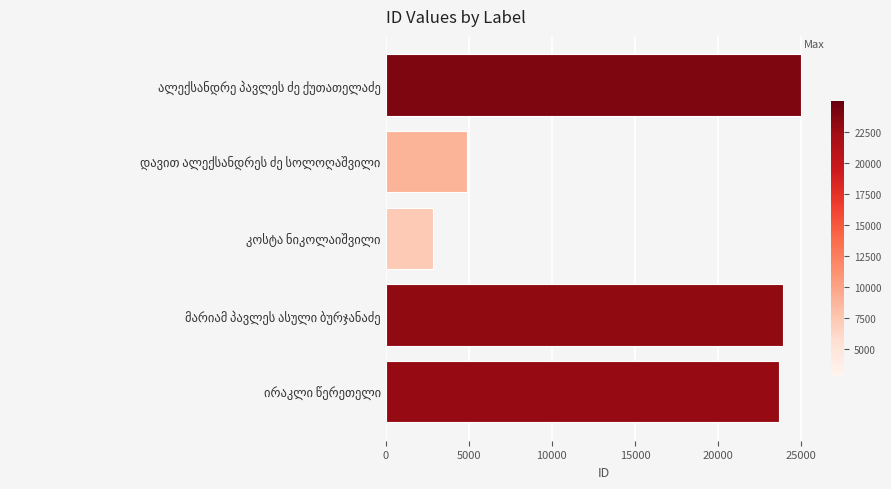

Reading top to bottom, list all the values displayed in this chart.

24979	4919	2855	23922	23645